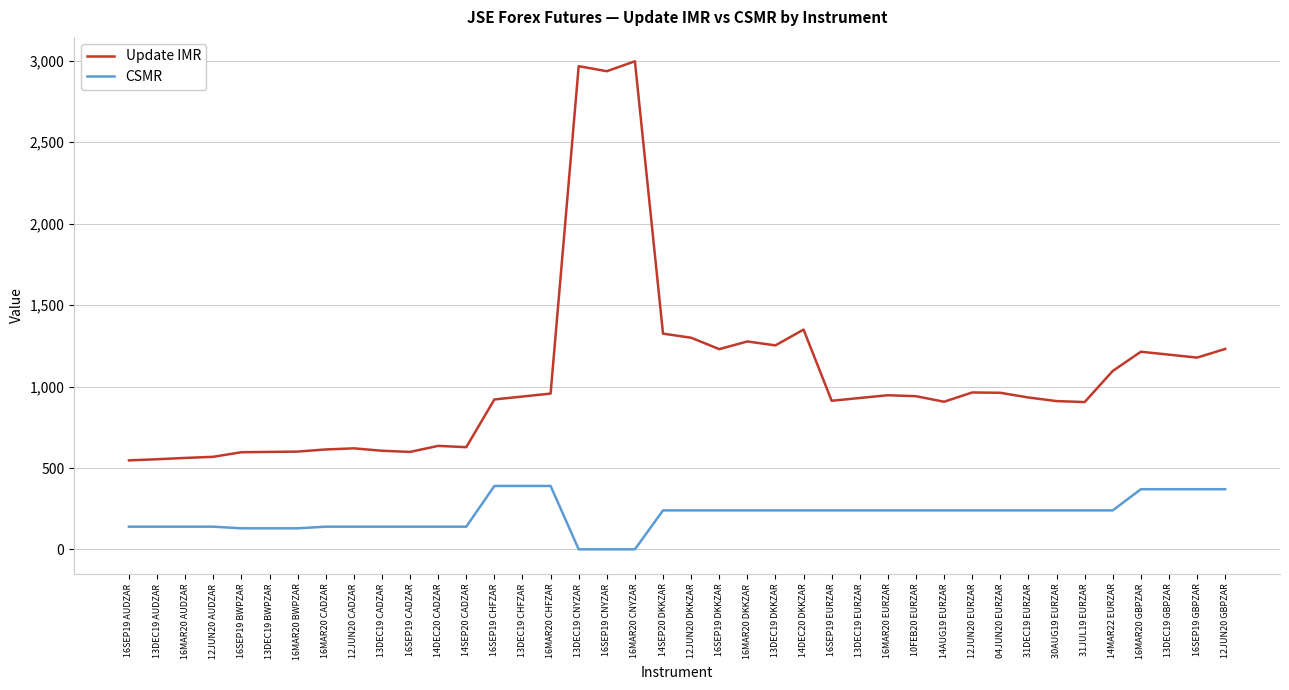

True or false: CSMR and Update IMR cross at least once.

False